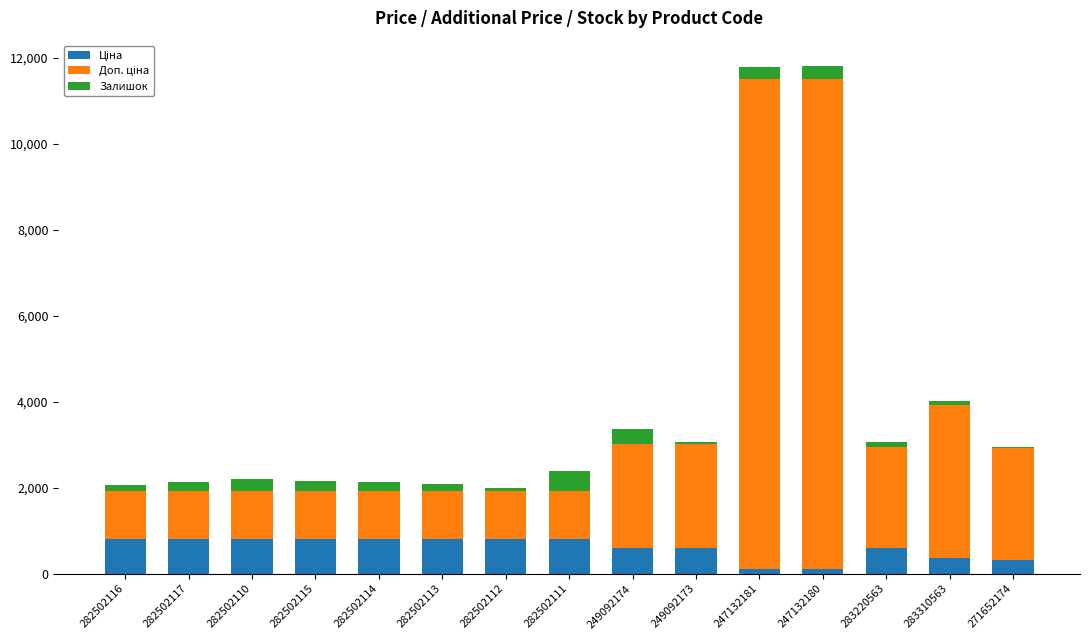

What is the total value across all series at 282502111?

2378.7